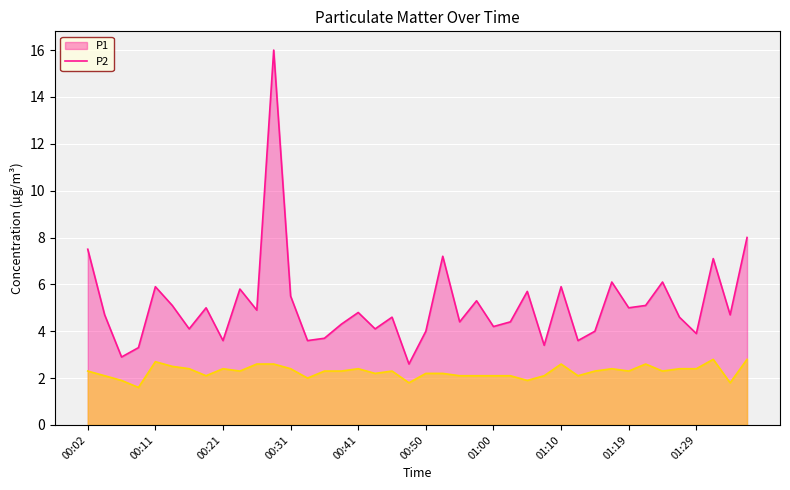

Reading left to right, what are all the values shown in this chart?

P1: 00:02=7.5	00:04=4.7	00:06=2.9	00:09=3.3	00:11=5.9	00:14=5.1	00:16=4.1	00:19=5.0	00:21=3.6	00:23=5.8	00:26=4.9	00:28=16.0	00:31=5.5	00:33=3.6	00:36=3.7	00:38=4.3	00:41=4.8	00:43=4.1	00:45=4.6	00:48=2.6	00:50=4.0	00:53=7.2	00:55=4.4	00:58=5.3	01:00=4.2	01:02=4.4	01:05=5.7	01:07=3.4	01:10=5.9	01:12=3.6	01:15=4.0	01:17=6.1	01:19=5.0	01:22=5.1	01:24=6.1	01:27=4.6	01:29=3.9	01:32=7.1	01:34=4.7	01:37=8.0
P2: 00:02=2.3	00:04=2.1	00:06=1.9	00:09=1.6	00:11=2.7	00:14=2.5	00:16=2.4	00:19=2.1	00:21=2.4	00:23=2.3	00:26=2.6	00:28=2.6	00:31=2.4	00:33=2.0	00:36=2.3	00:38=2.3	00:41=2.4	00:43=2.2	00:45=2.3	00:48=1.8	00:50=2.2	00:53=2.2	00:55=2.1	00:58=2.1	01:00=2.1	01:02=2.1	01:05=1.9	01:07=2.1	01:10=2.6	01:12=2.1	01:15=2.3	01:17=2.4	01:19=2.3	01:22=2.6	01:24=2.3	01:27=2.4	01:29=2.4	01:32=2.8	01:34=1.8	01:37=2.8